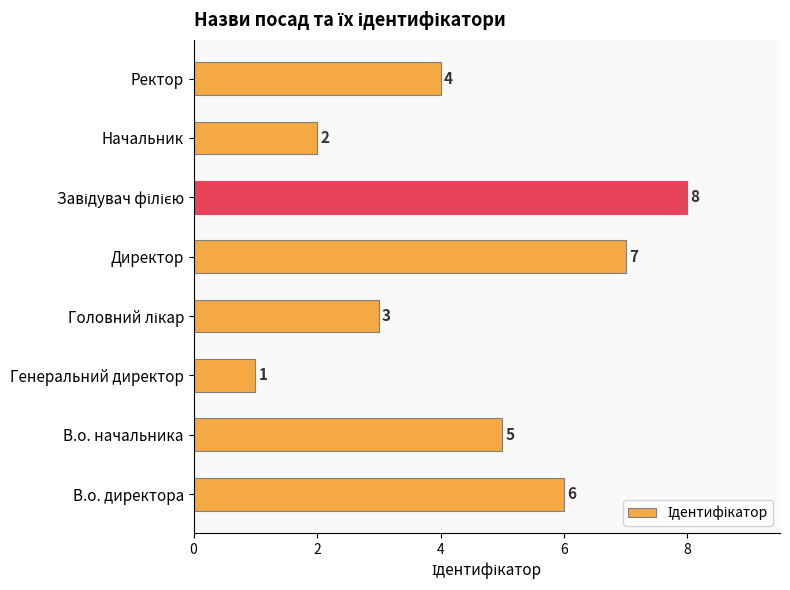

What is the difference between the second highest and minimum values?

6